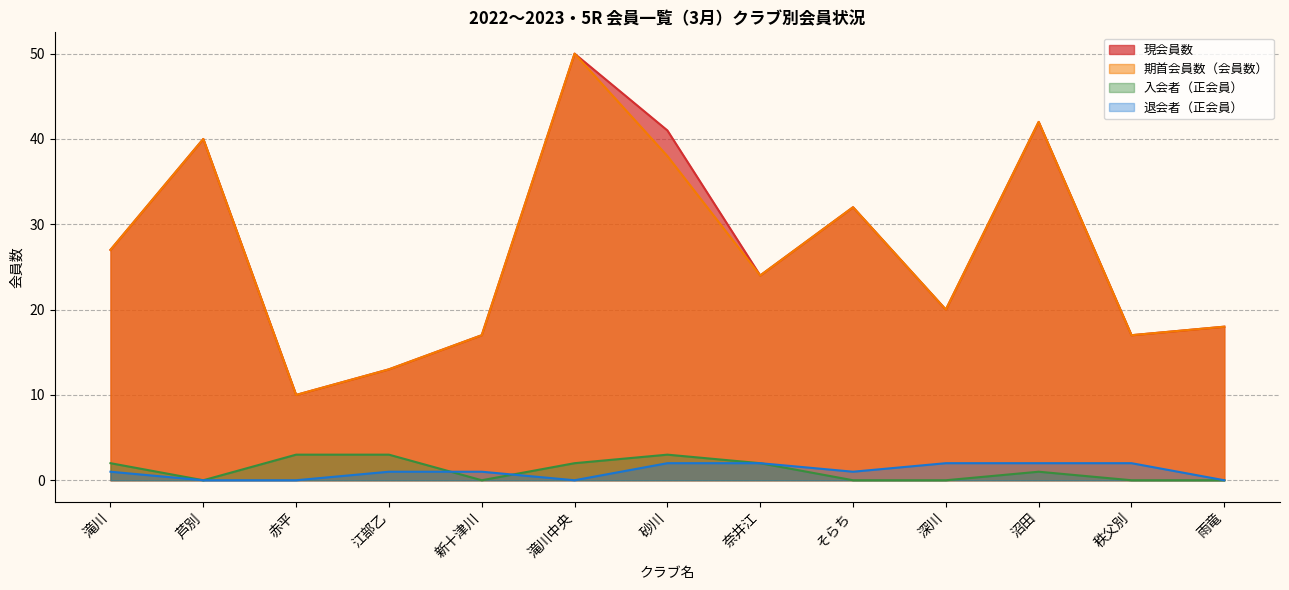

What is the difference between the maximum and minimum values in the 現会員数 series?

40